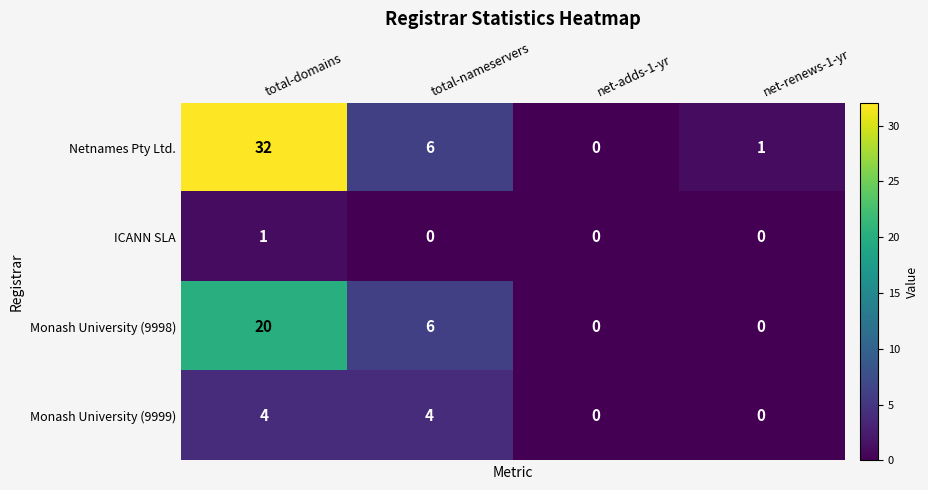

Is it true that Monash University (9998) equals -12 at net-adds-1-yr?

False